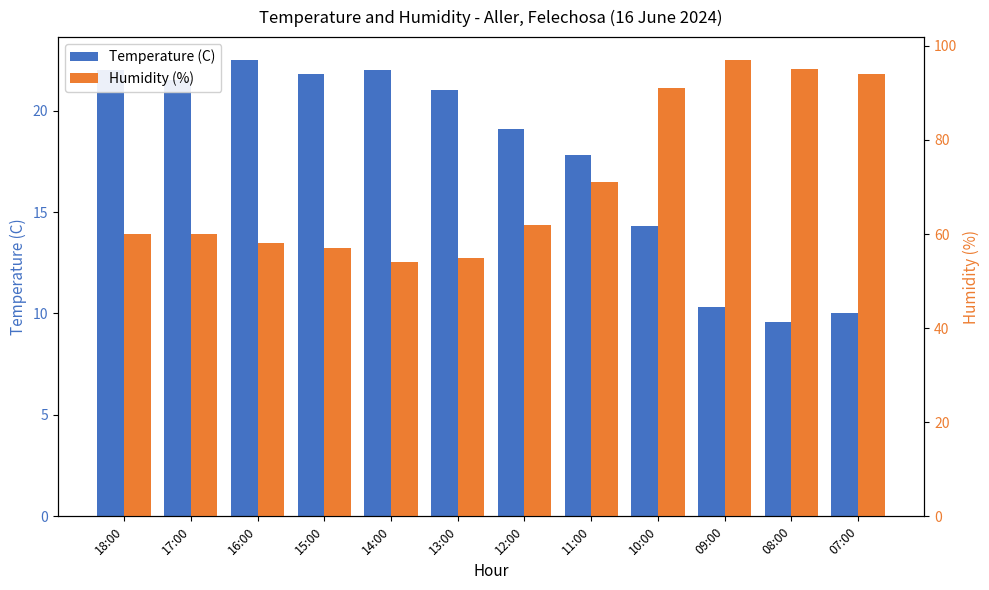

What position from the left is 15:00?

4